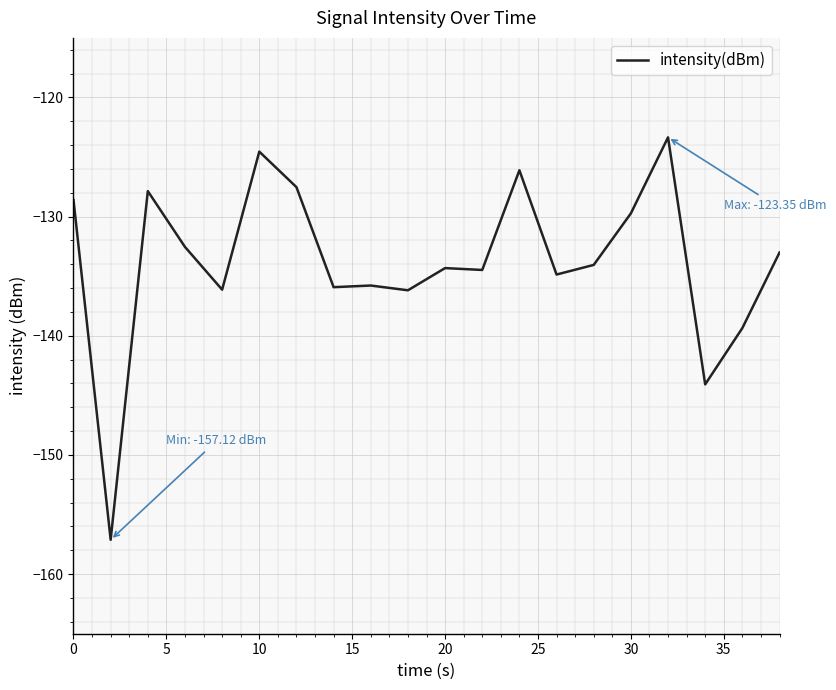

What is the minimum value shown in the chart?

-157.1